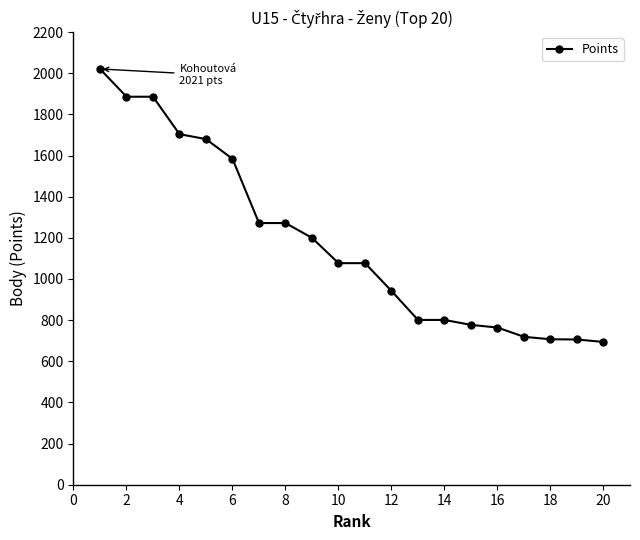

What is the greatest value displayed?

2021